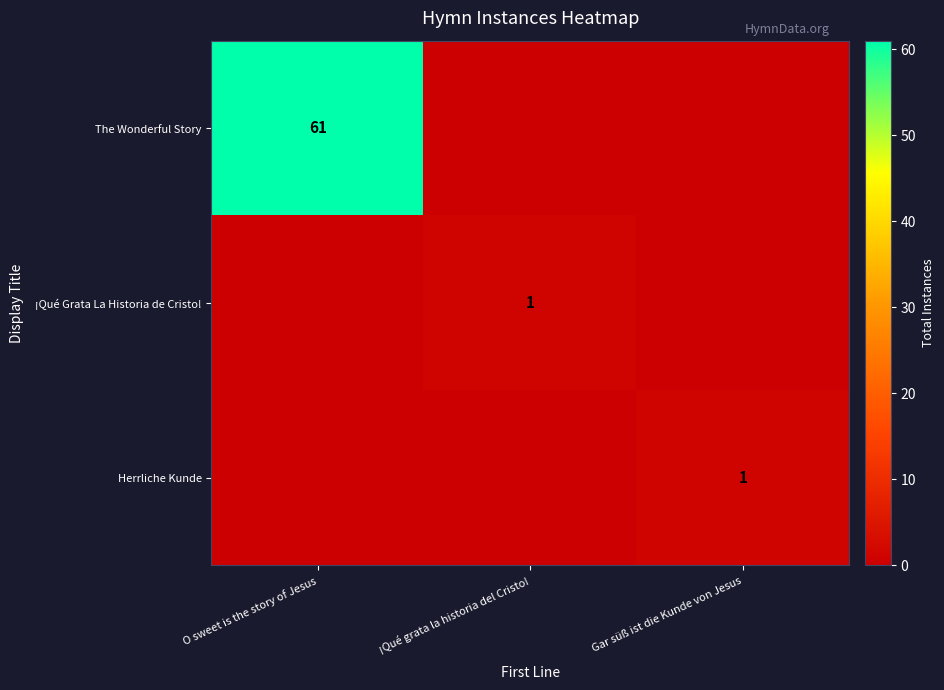

The ¡Qué Grata La Historia de Cristo! series shows 1 at ¡Qué grata la historia del Cristo!. True or false?

True